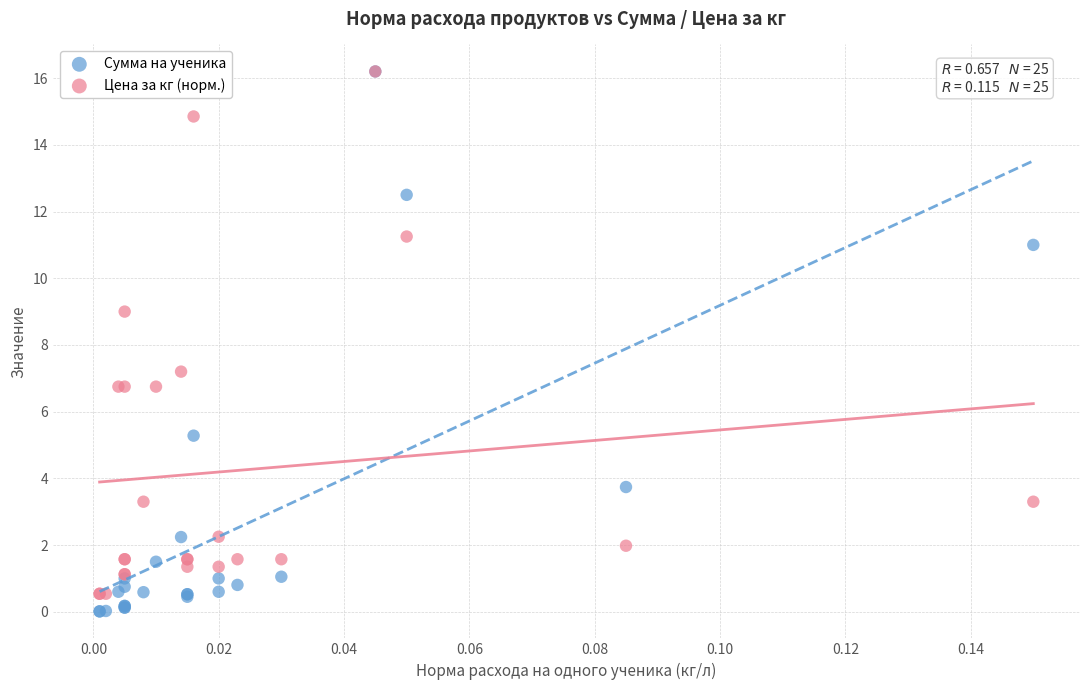

In the Цена за кг (норм.) series, what Y value is closest to 8?

7.2